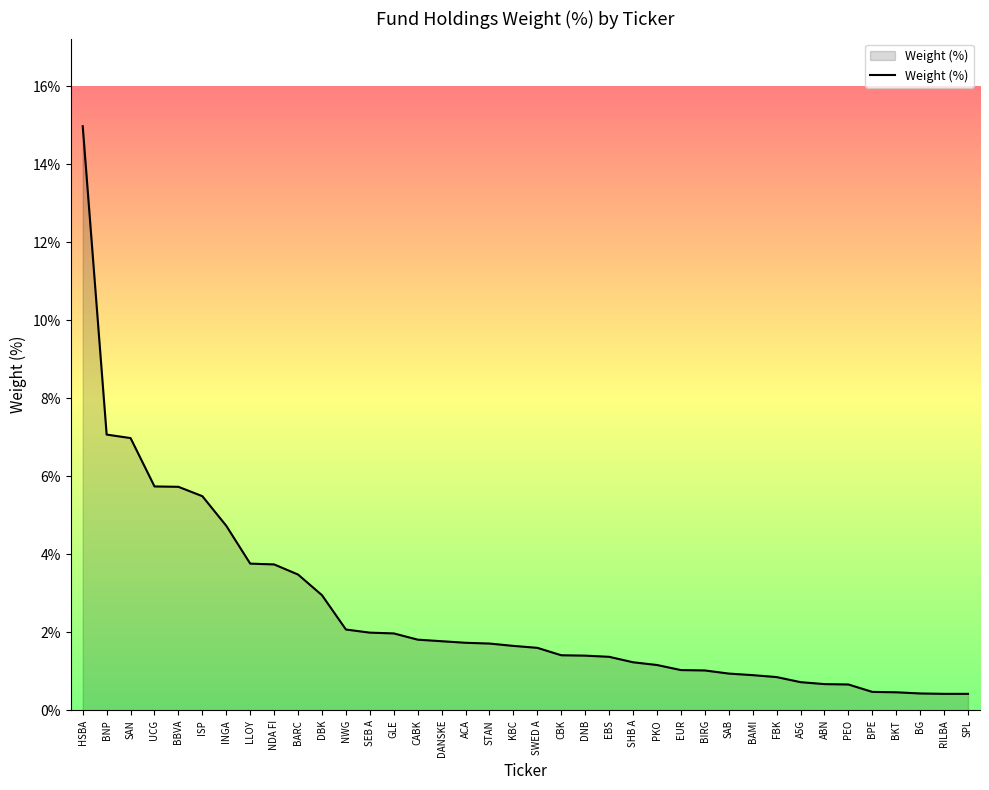

What is the minimum value shown in the chart?

0.4